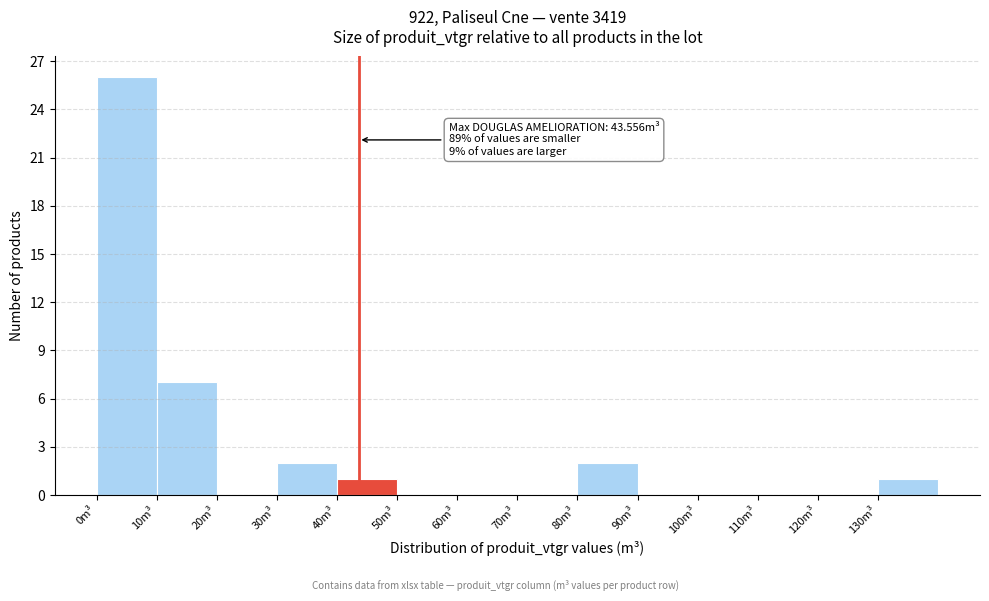

Over which range of the x-axis is the bar tallest?

0 to 10